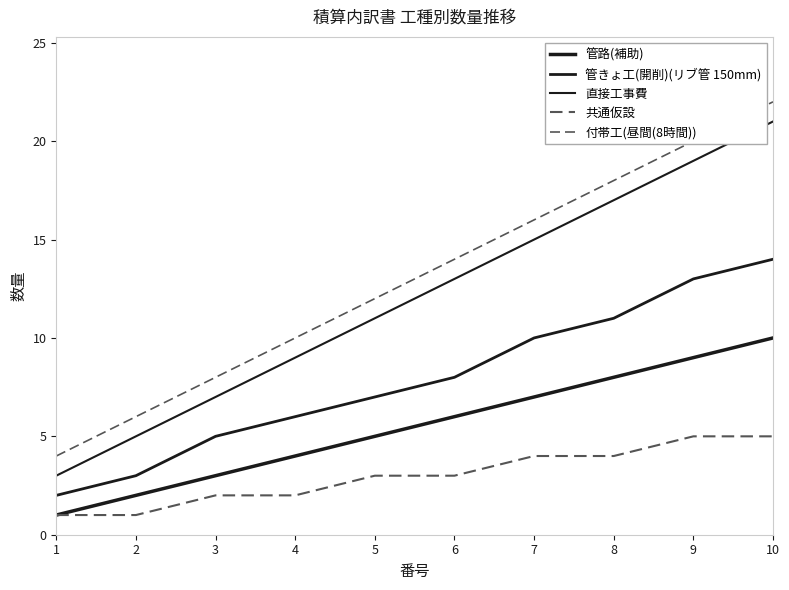

True or false: 管きょ工(開削)(リブ管 150mm) and 直接工事費 intersect in this chart.

False